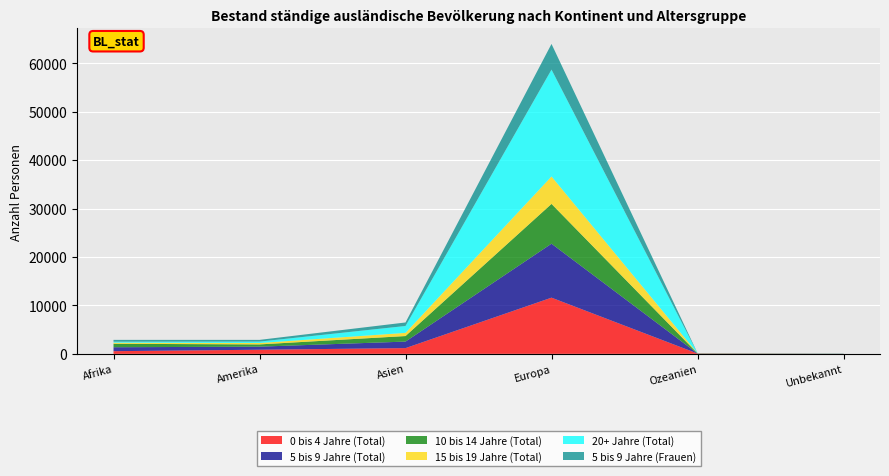

Reading left to right, list all the values displayed in this chart.

0 bis 4 Jahre (Total): 551	850	1184	11599	64	8
5 bis 9 Jahre (Total): 813	635	1347	11143	22	16
10 bis 14 Jahre (Total): 712	464	1143	8214	22	21
15 bis 19 Jahre (Total): 225	289	658	5663	18	3
20+ Jahre (Total): 206	290	1421	22062	23	8
5 bis 9 Jahre (Frauen): 378	356	726	5299	14	9